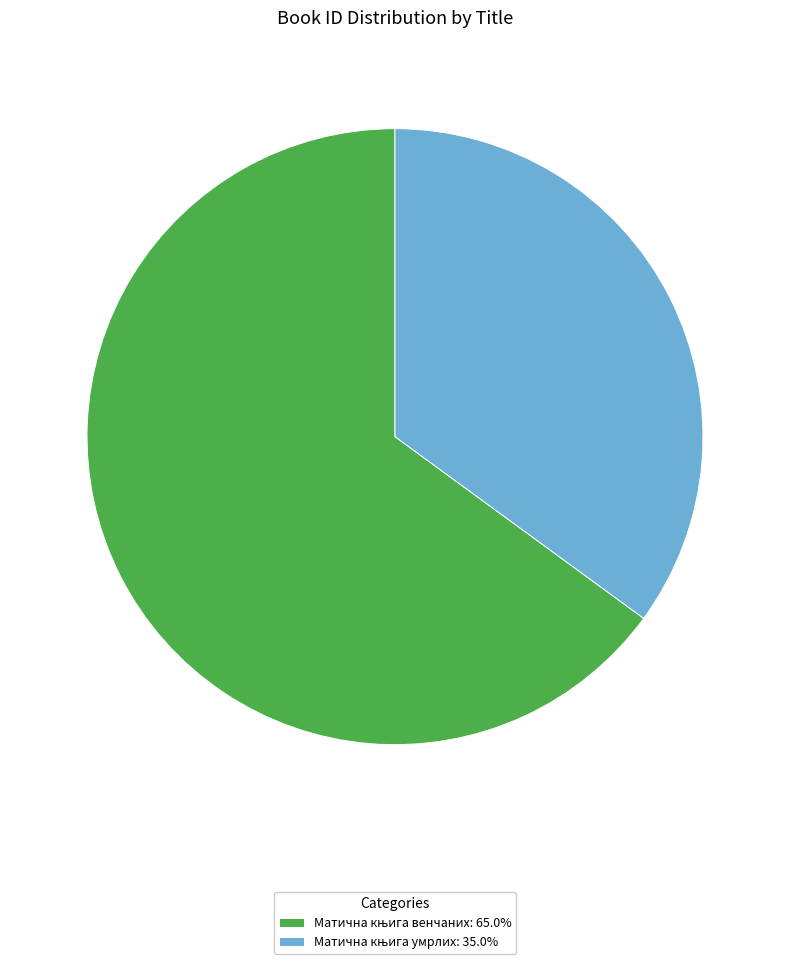

How many slices are in this pie chart?

2